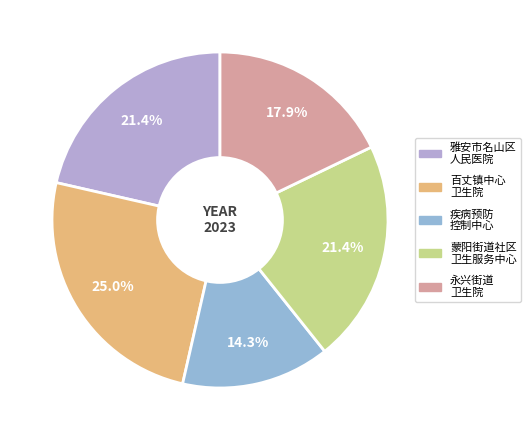

Count the number of slices in the pie.

5